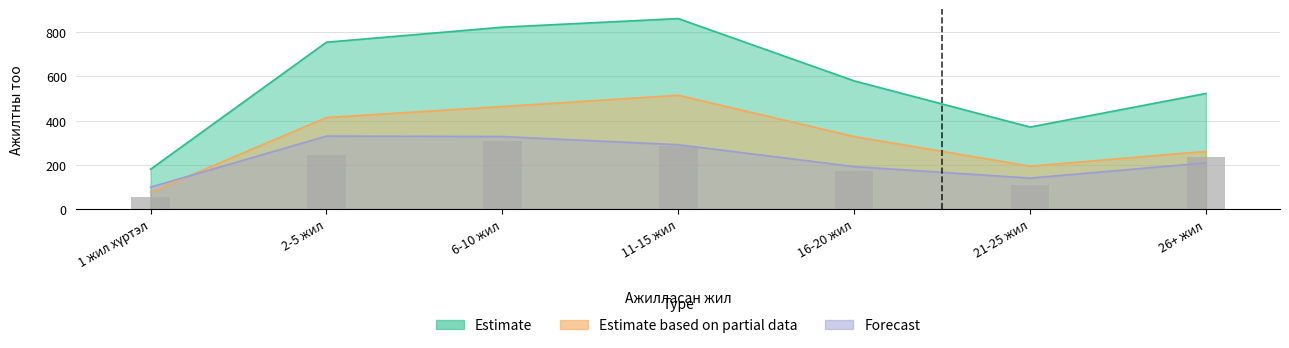

List the labels in order of value, largest first.

6-10 жил, 11-15 жил, 2-5 жил, 26+ жил, 16-20 жил, 21-25 жил, 1 жил хүртэл